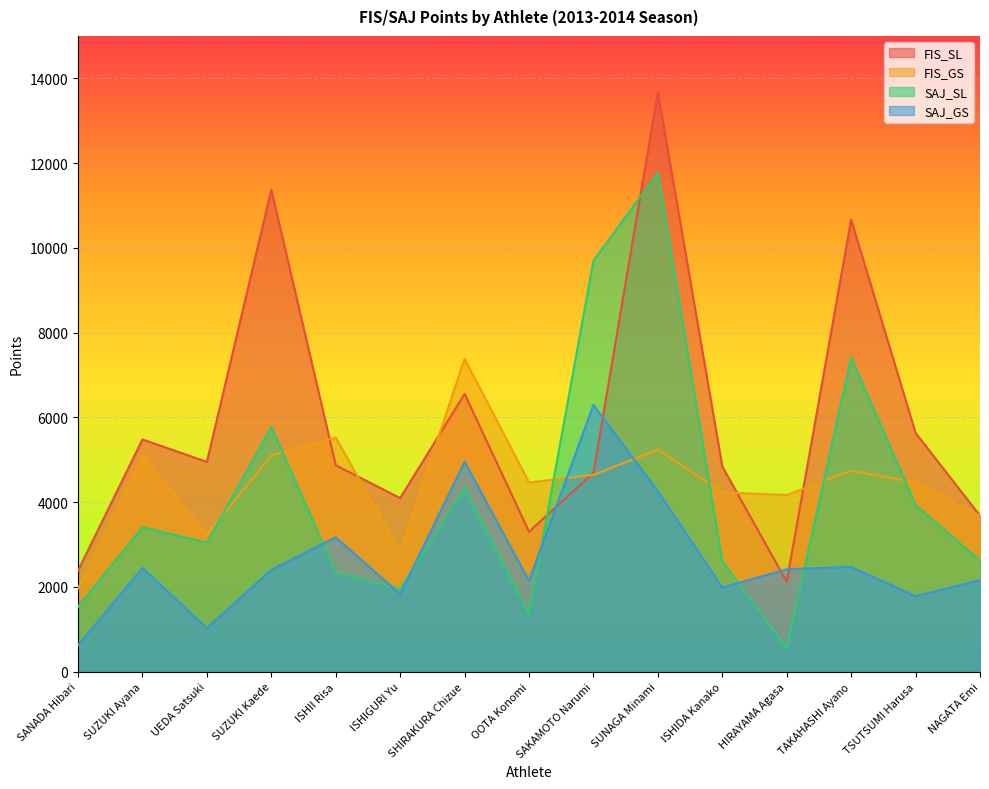

Is it true that SAJ_SL equals 1534 at SANADA Hibari?

True